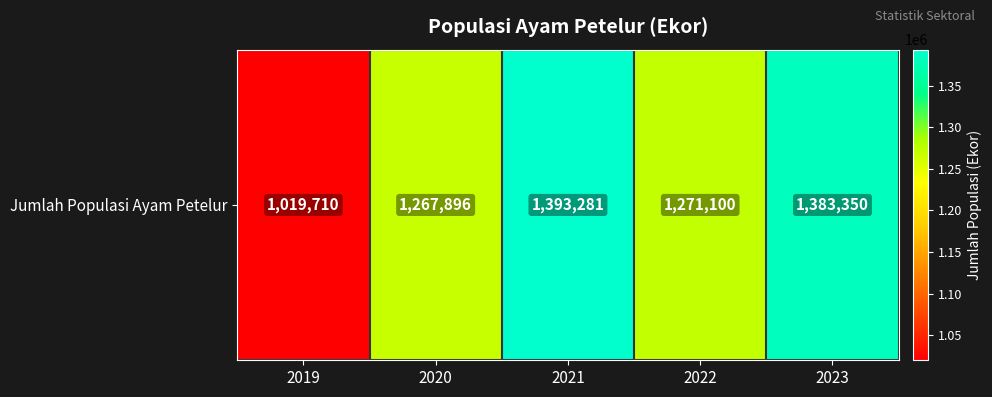

Which has a higher value, 2021 or 2022?

2021